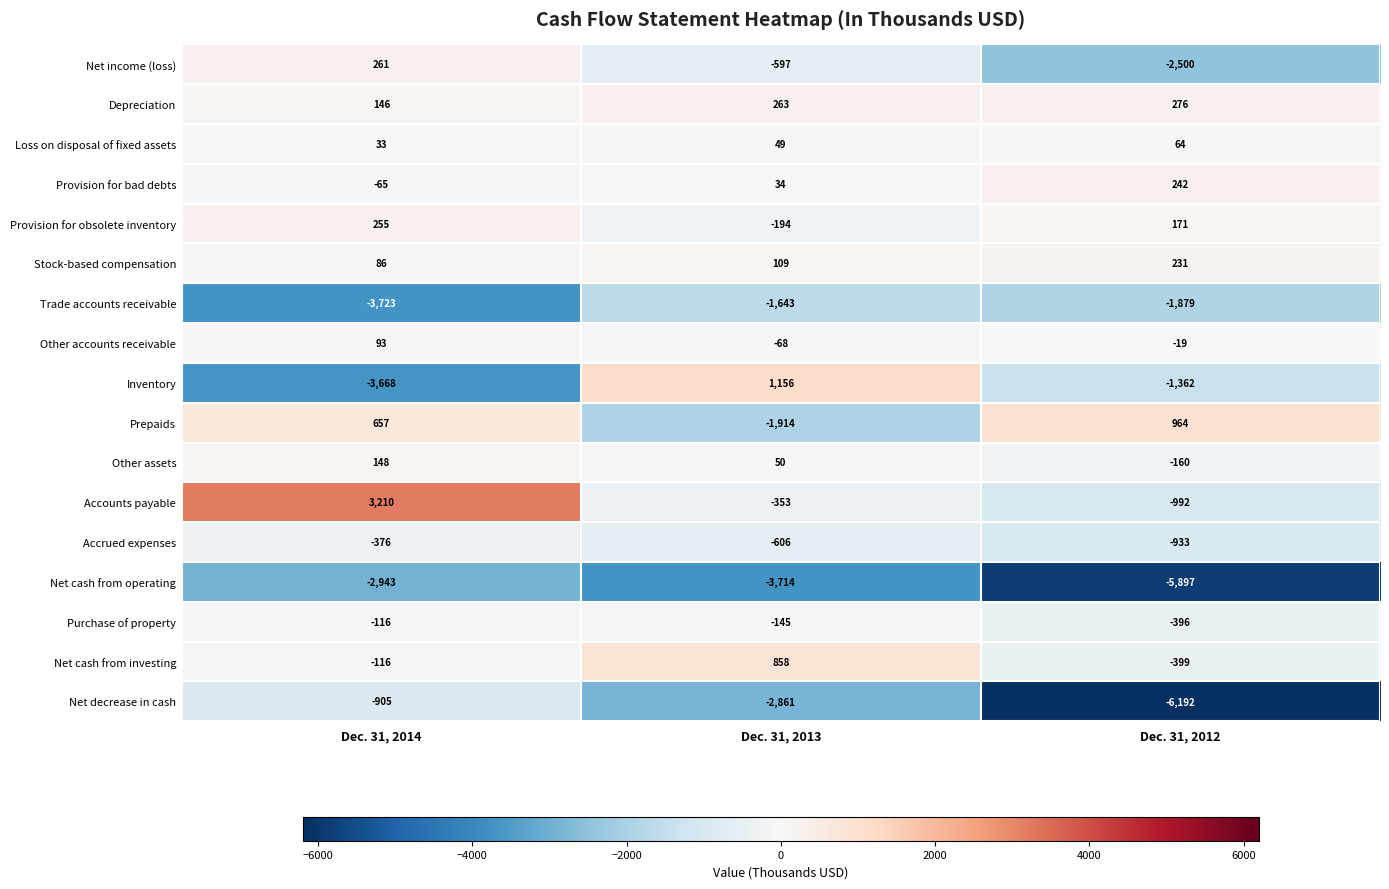

Count the number of categories in the chart.

3